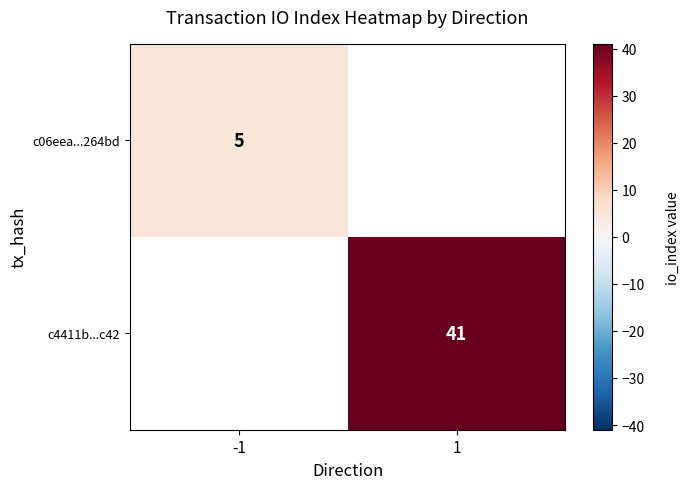

Is it true that c06eea...264bd equals 5 at -1?

True